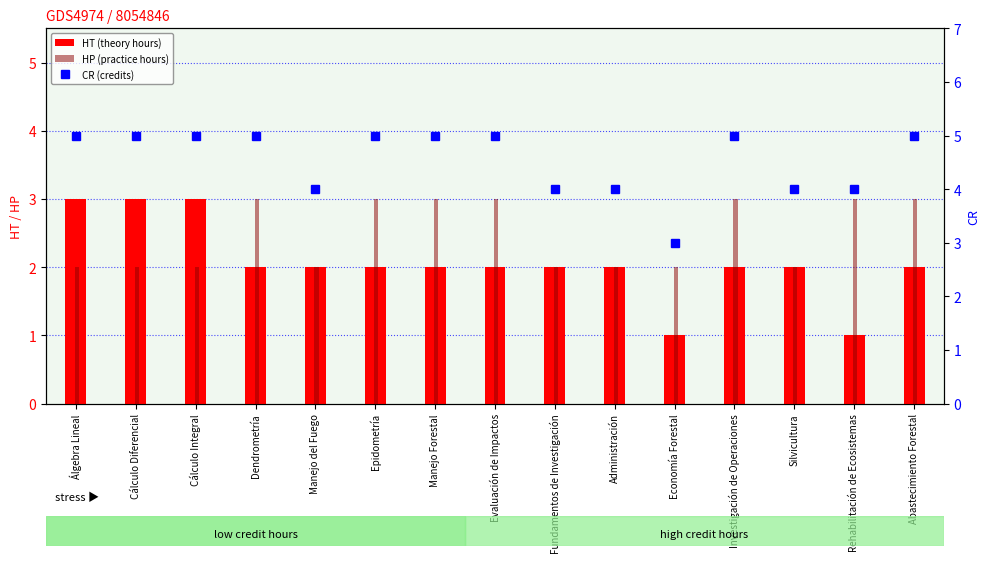

Does the chart contain stacked bars?

No